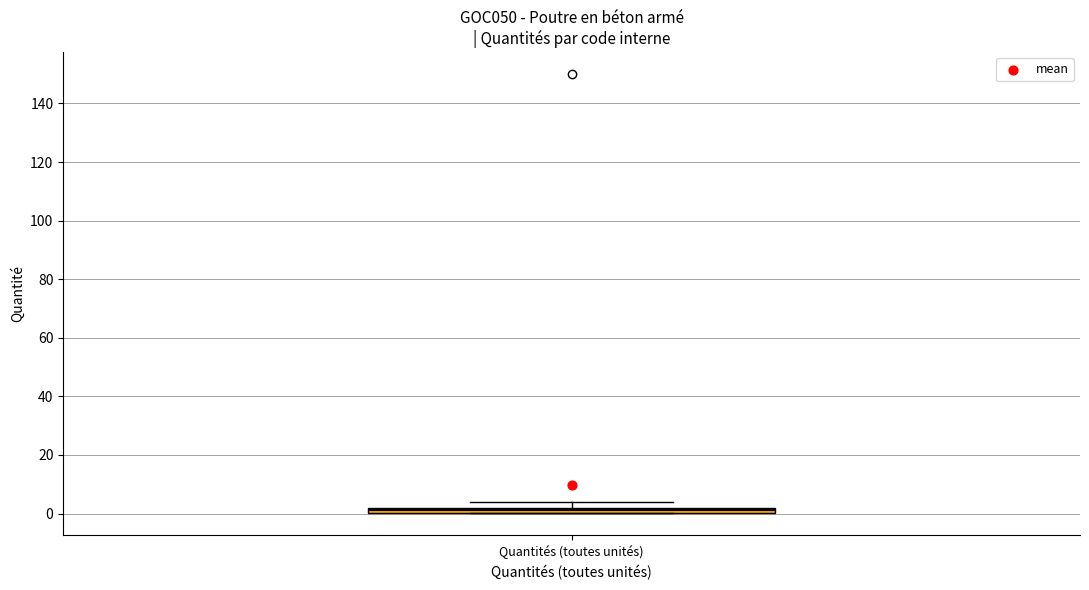

Where is the lower edge of the box for Quantités (toutes unités) on the y-axis? The values are not printed on the chart, so give them approximately, as read against the axis.

0